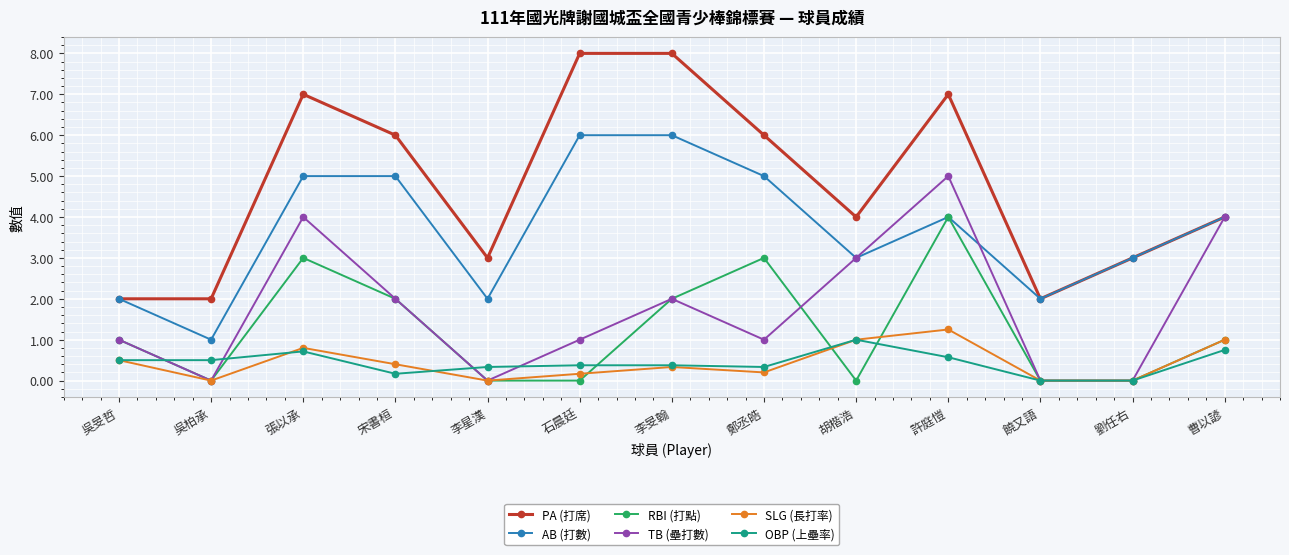

Which series has the largest range (max minus min)?

PA (打席)